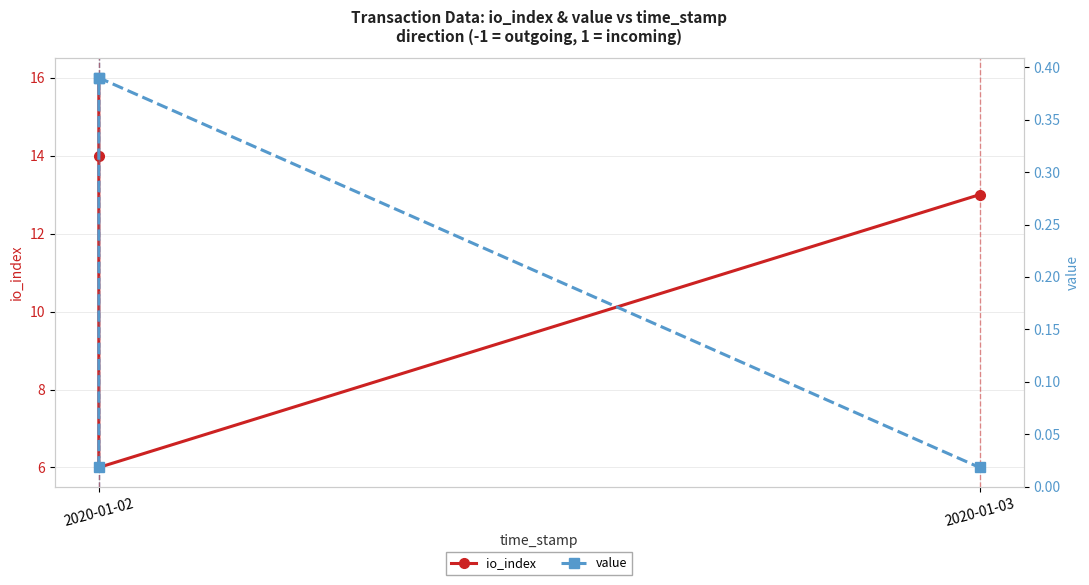

How many series are shown in this chart?

2